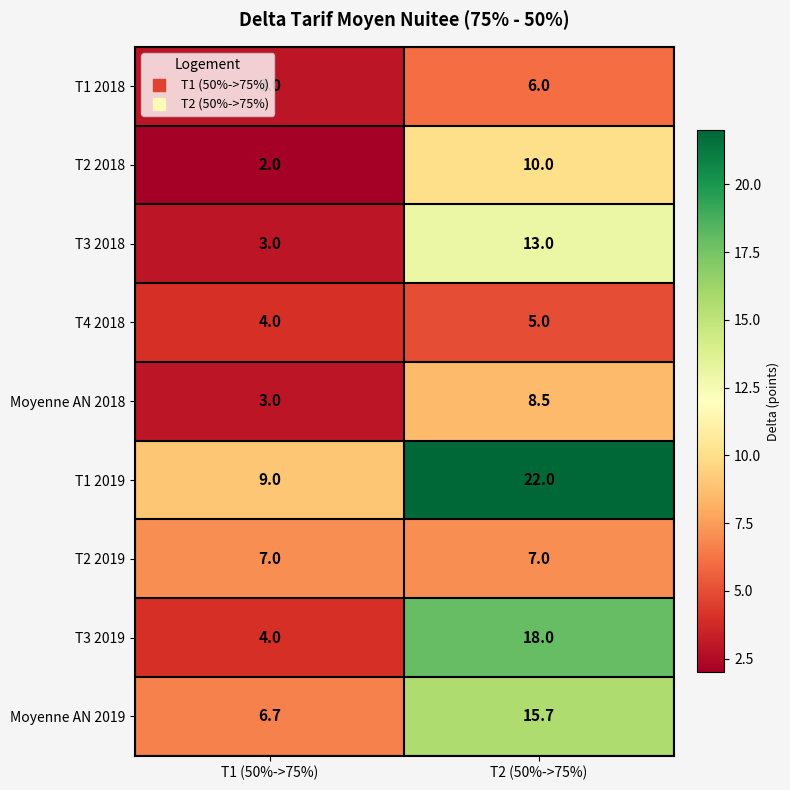

True or false: T2 2018 has a value of 2.0 at T1 (50%->75%).

True